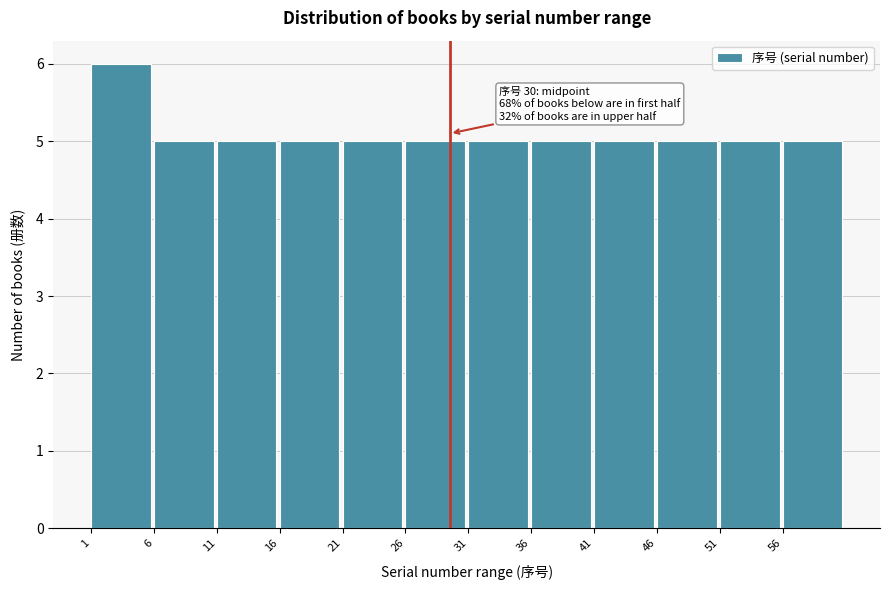

Reading left to right, extract all data points from this chart.

6	5	5	5	5	5	5	5	5	5	5	5